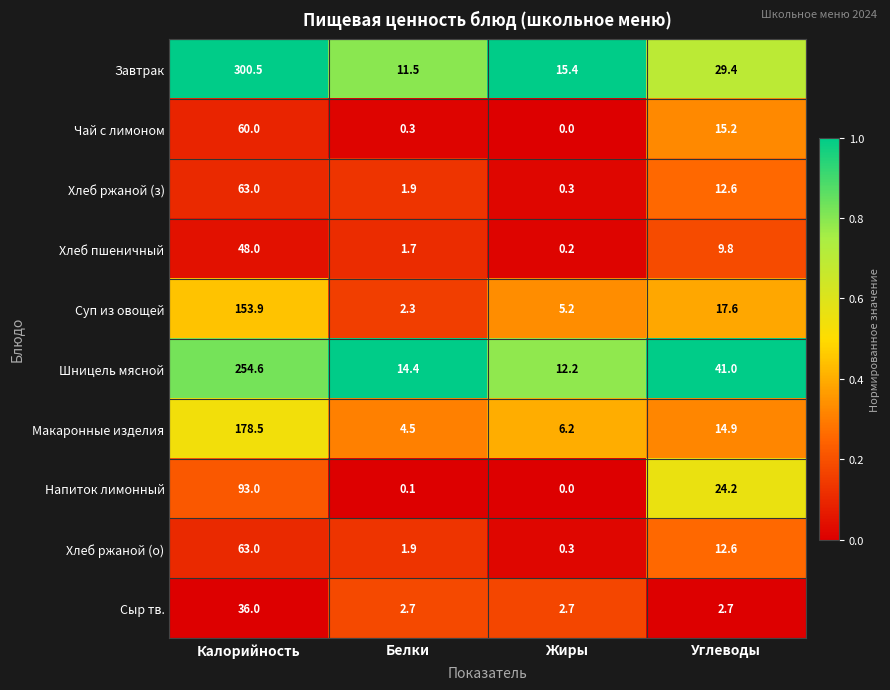

Which series changed the most between Калорийность and Углеводы?

Завтрак